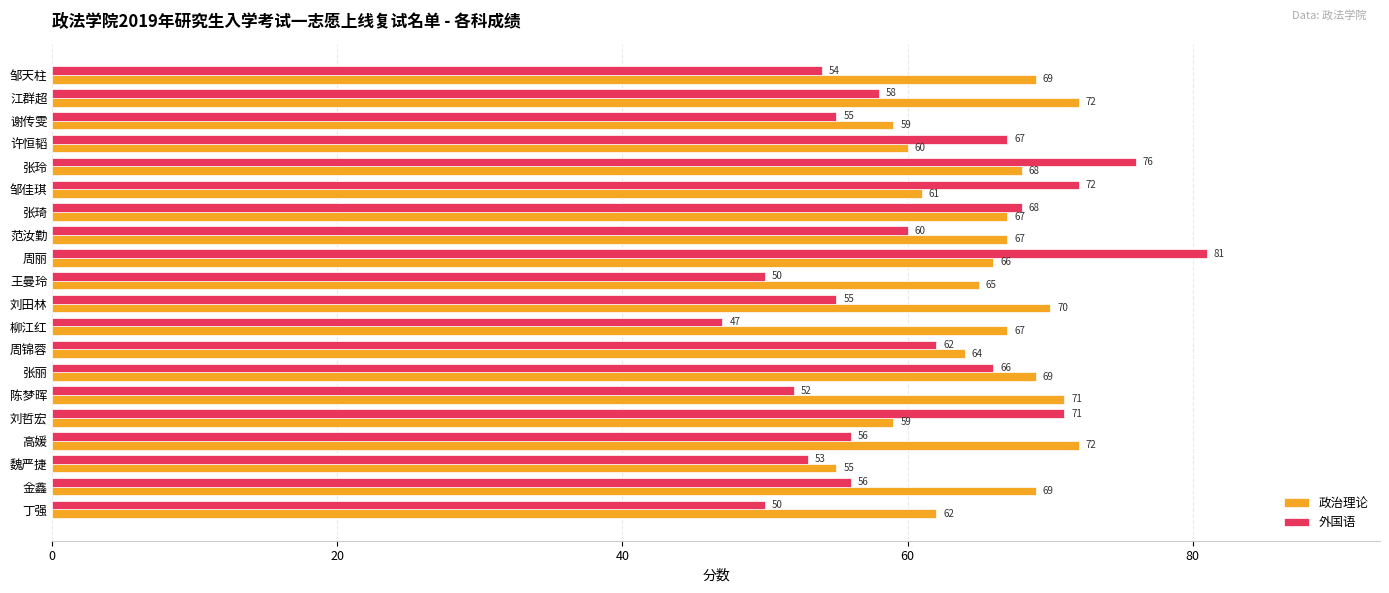

Is it true that 外国语 equals 76 at 邹天柱?

False